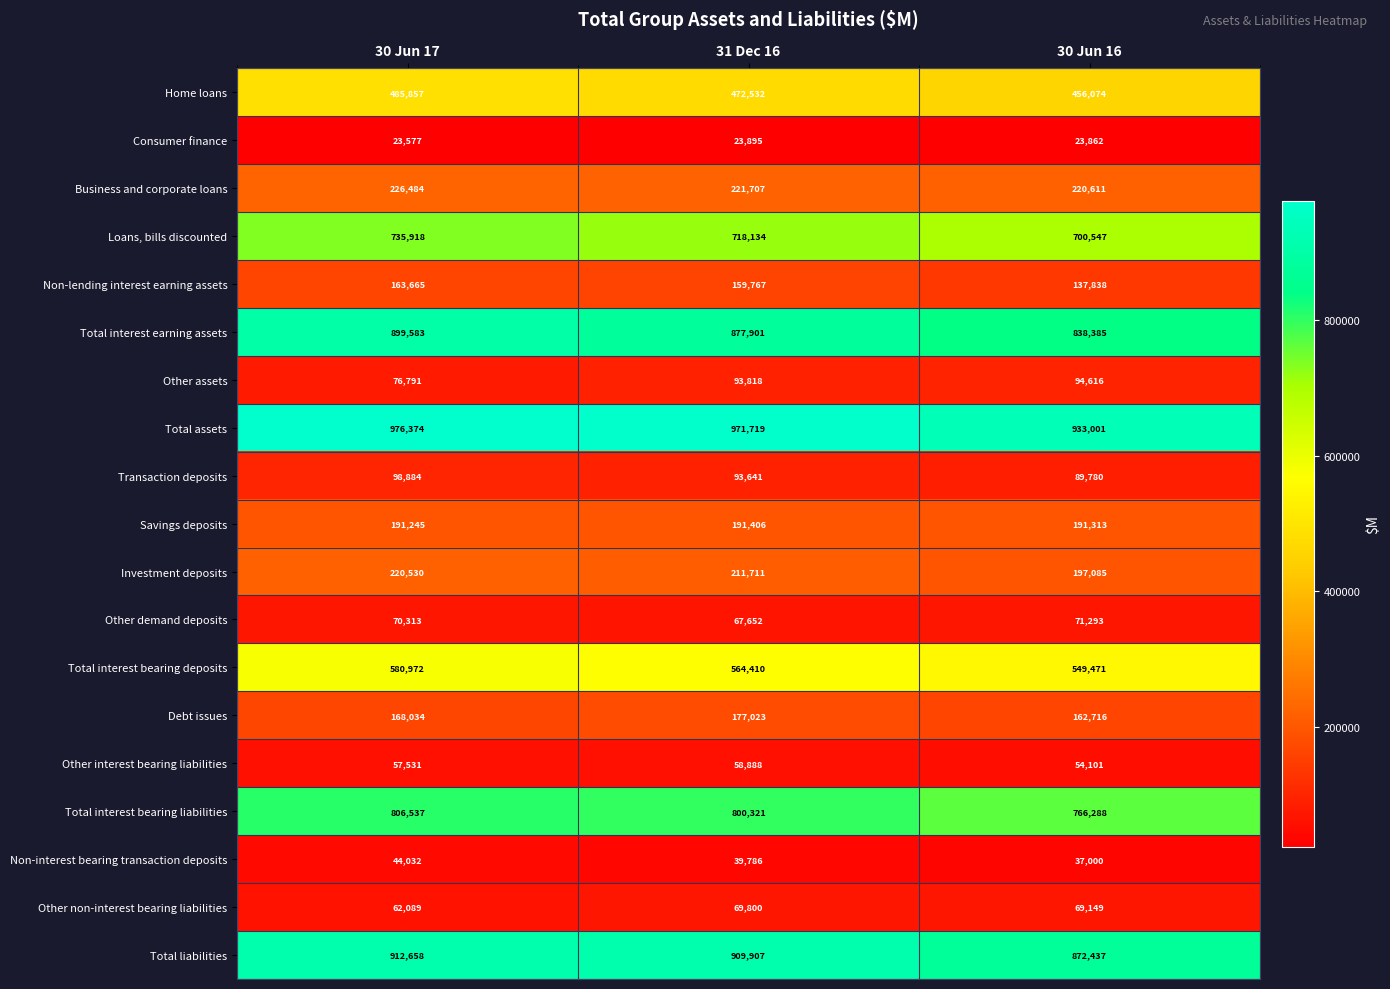

List the series in order of their peak value, highest first.

Total assets, Total liabilities, Total interest earning assets, Total interest bearing liabilities, Loans, bills discounted, Total interest bearing deposits, Home loans, Business and corporate loans, Investment deposits, Savings deposits, Debt issues, Non-lending interest earning assets, Transaction deposits, Other assets, Other demand deposits, Other non-interest bearing liabilities, Other interest bearing liabilities, Non-interest bearing transaction deposits, Consumer finance